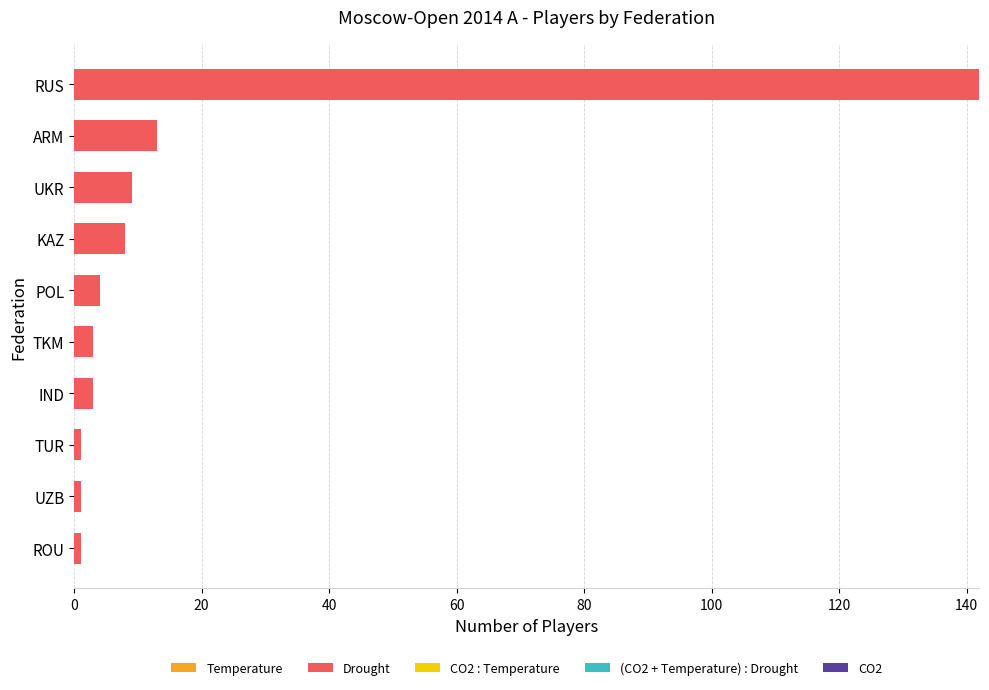

What is the difference between the second highest and second lowest values?

12